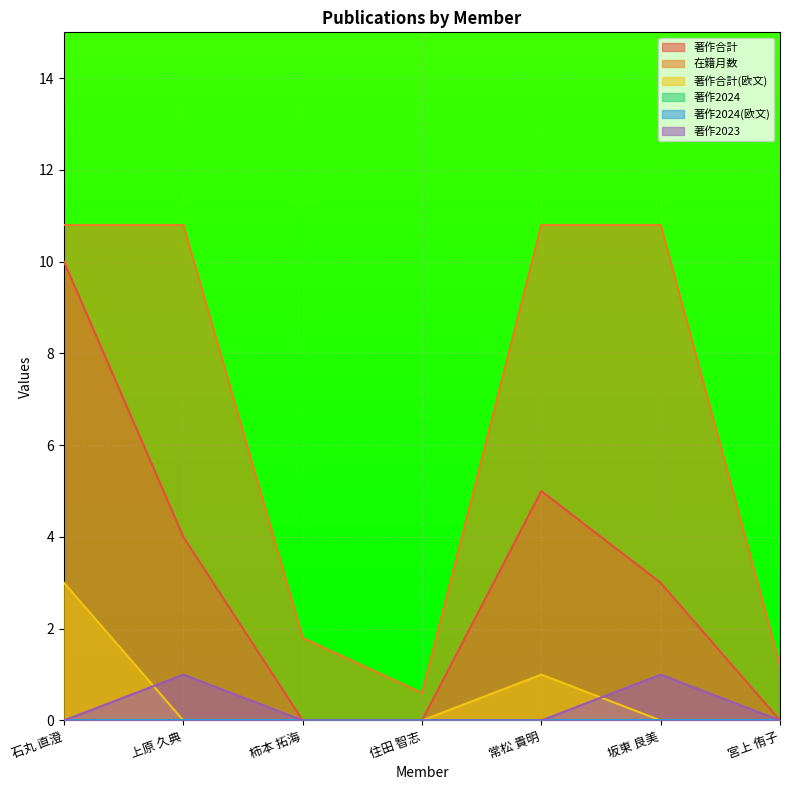

Is the value of 著作2023 at 住田 智志 greater than the value of 著作合計(欧文) at 宮上 侑子?

No